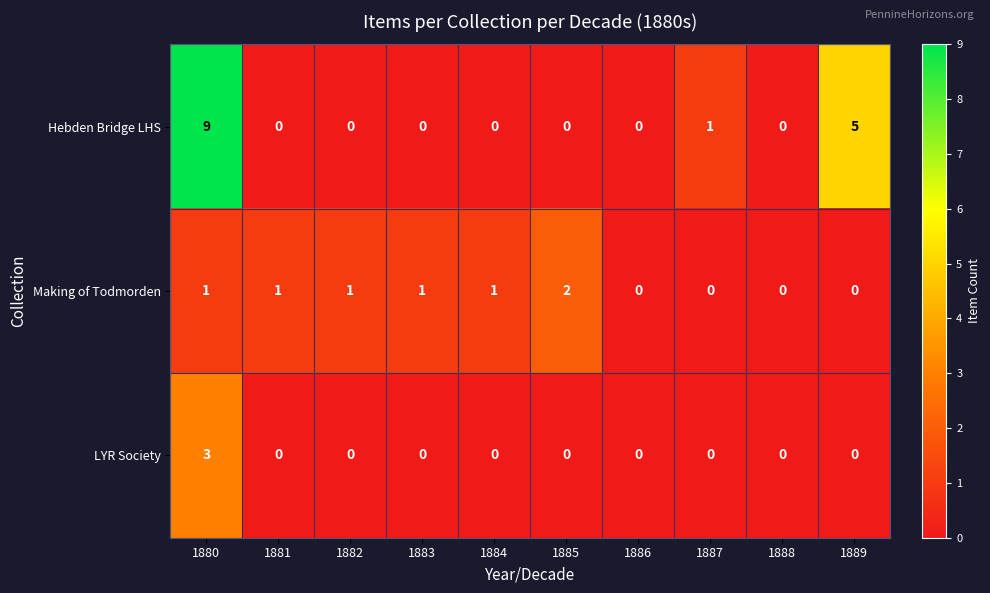

Reading left to right, transcribe all the data shown in this chart.

Hebden Bridge LHS: 1880=9	1881=0	1882=0	1883=0	1884=0	1885=0	1886=0	1887=1	1888=0	1889=5
Making of Todmorden: 1880=1	1881=1	1882=1	1883=1	1884=1	1885=2	1886=0	1887=0	1888=0	1889=0
LYR Society: 1880=3	1881=0	1882=0	1883=0	1884=0	1885=0	1886=0	1887=0	1888=0	1889=0